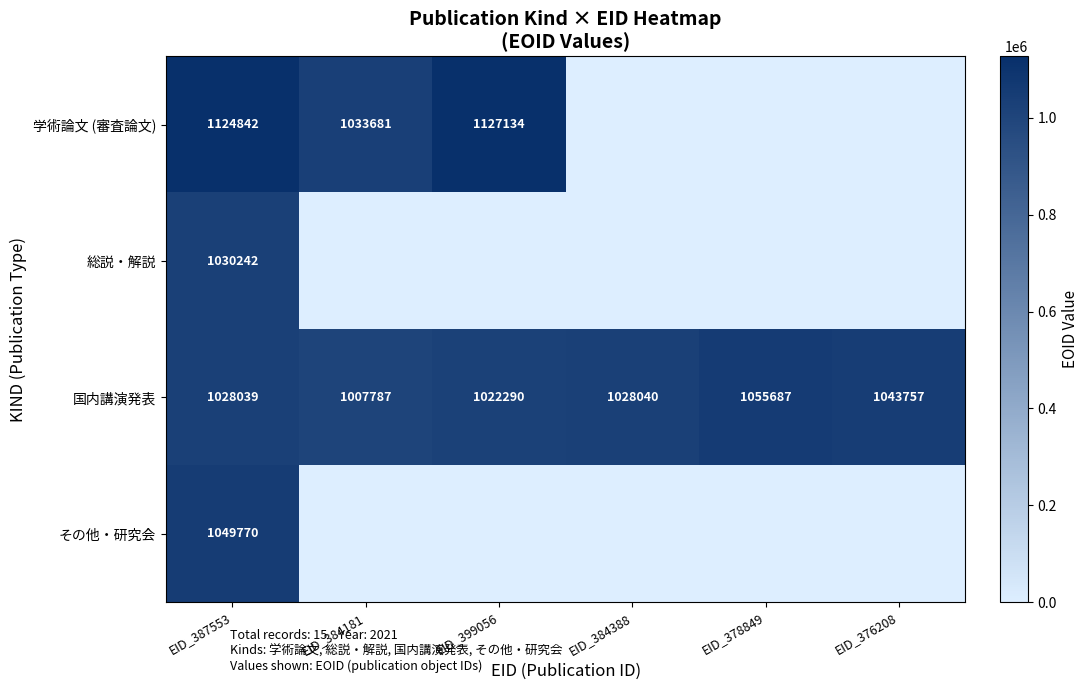

The value of 学術論文 (審査論文) at EID_384181 is 1033681. True or false?

True